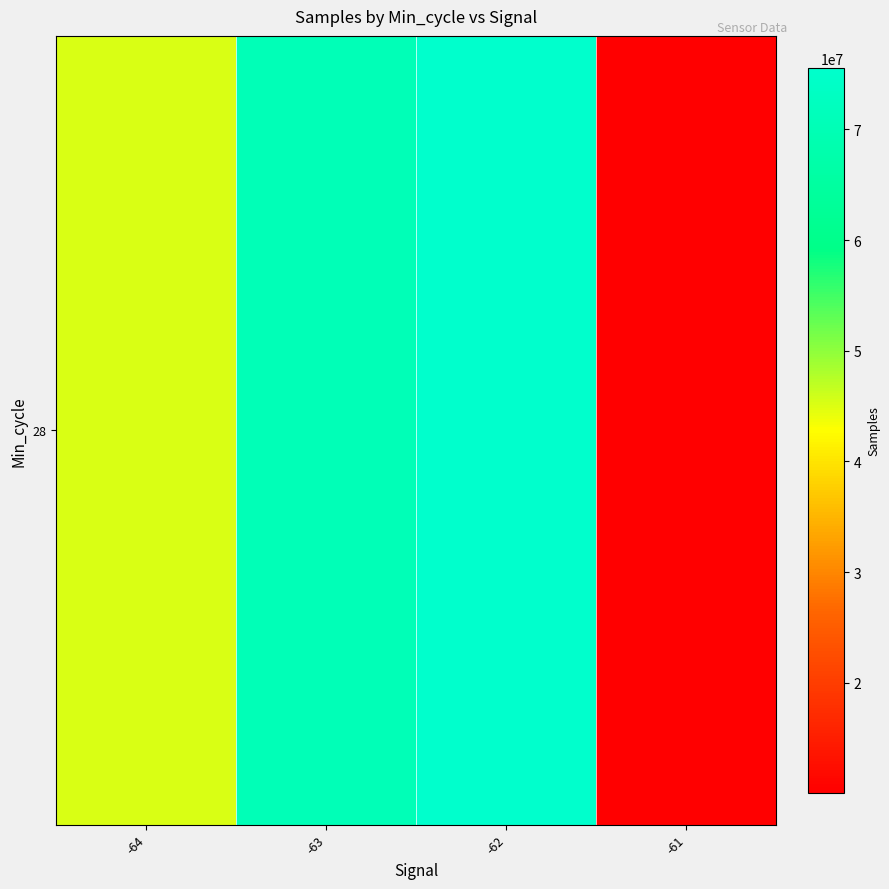

Reading right to left, extract all data points from this chart.

-61=10068951	-62=75564420	-63=70509126	-64=45307057